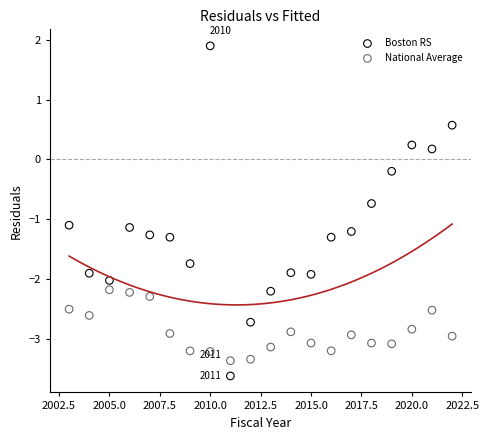

Which series reaches the maximum Y coordinate?

Boston RS